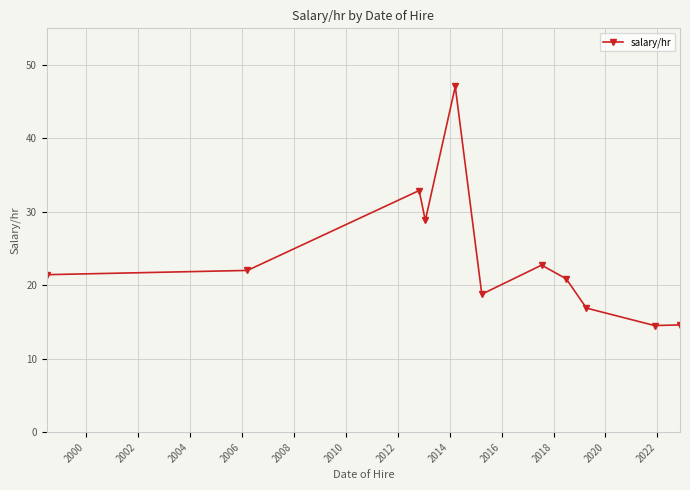

Is this an area chart (filled region under the line)?

No